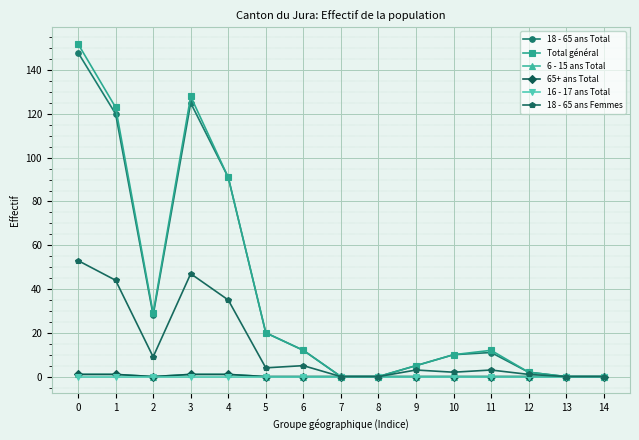

Is this an area chart (filled region under the line)?

No